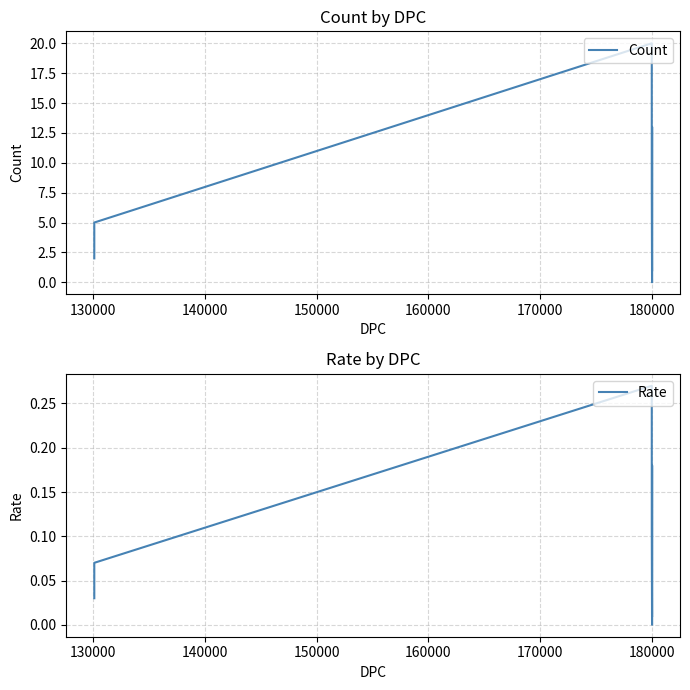

What are all the series names shown in the legend?

Count, Rate